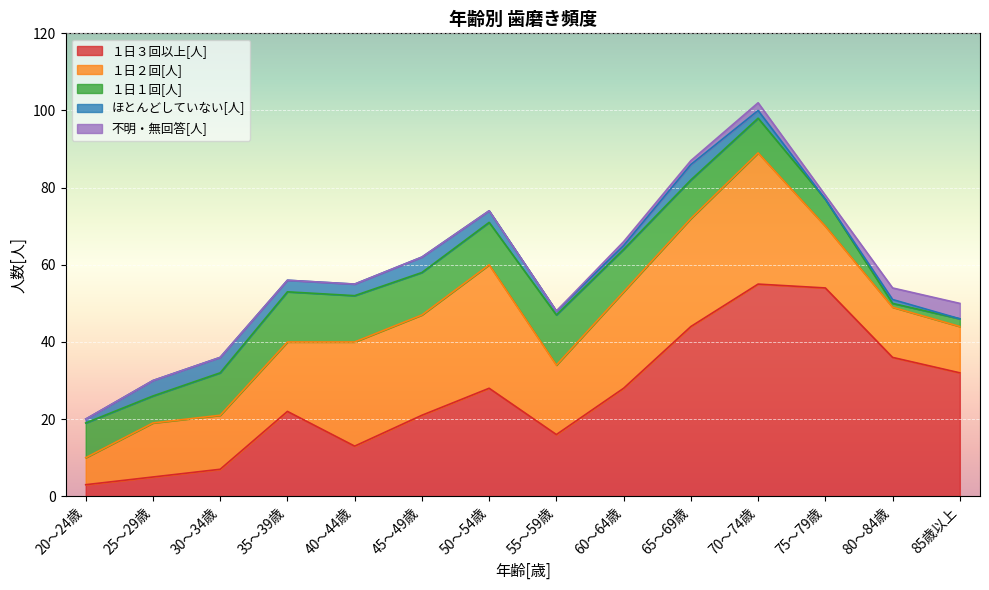

What position from the right is 55～59歳?

7